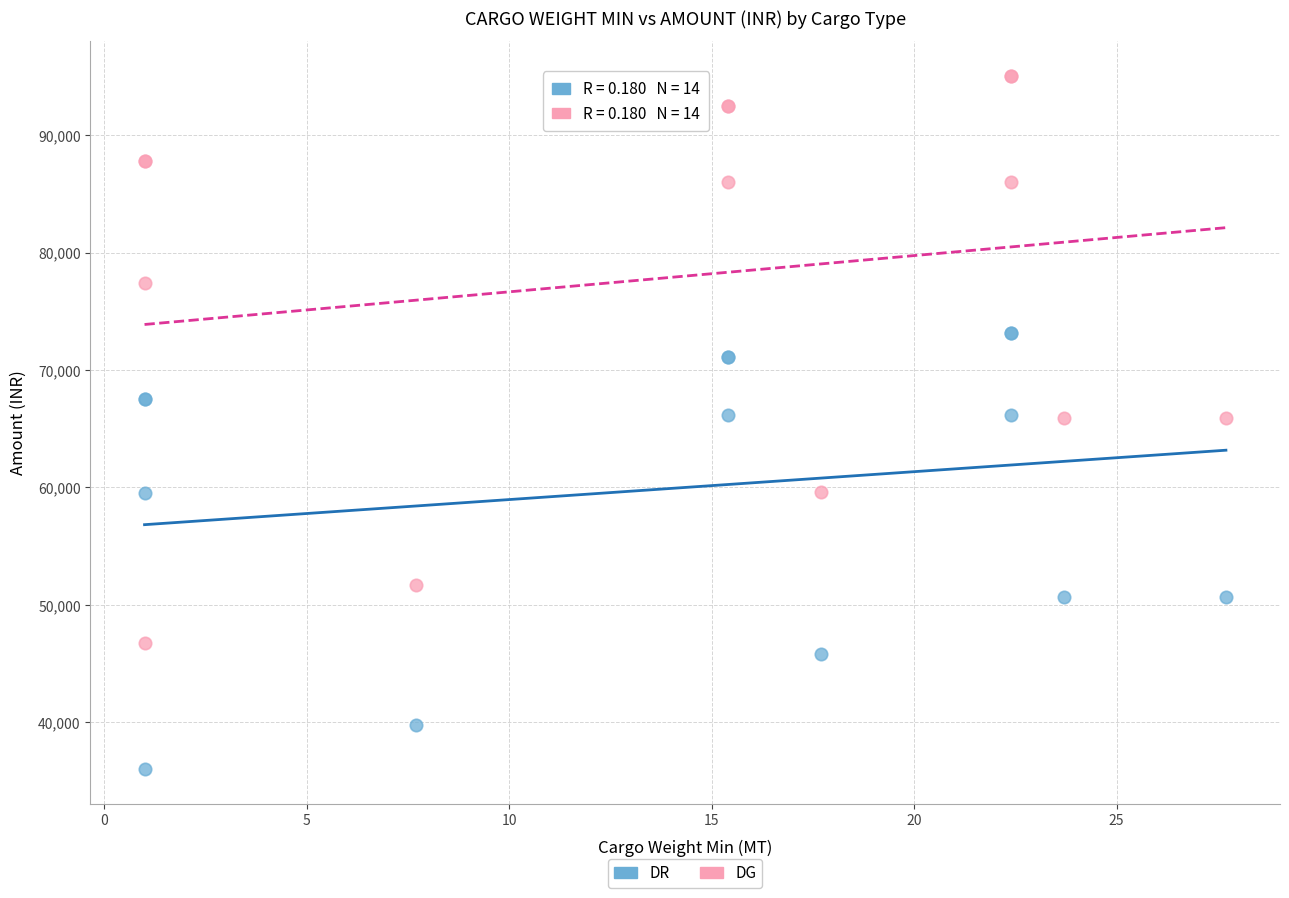

Which series reaches the maximum Y coordinate?

DG